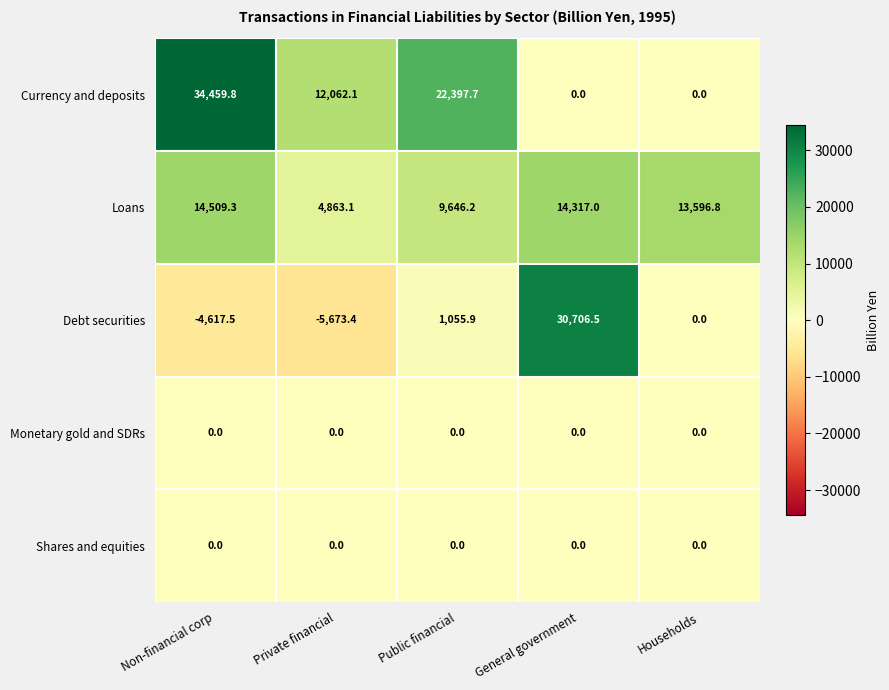

List the labels in order of Debt securities value, smallest first.

Private financial, Non-financial corp, Households, Public financial, General government